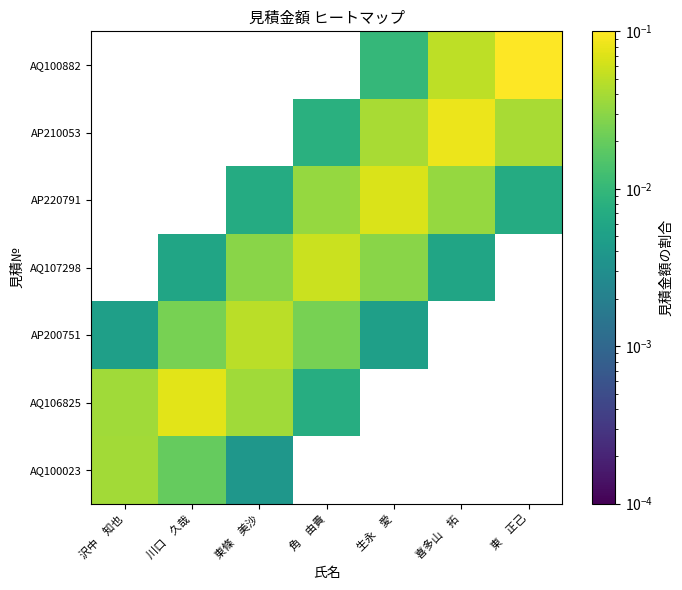

Rank the series by their average value, from highest to lowest.

AQ100023, AQ106825, AP200751, AQ107298, AP220791, AP210053, AQ100882